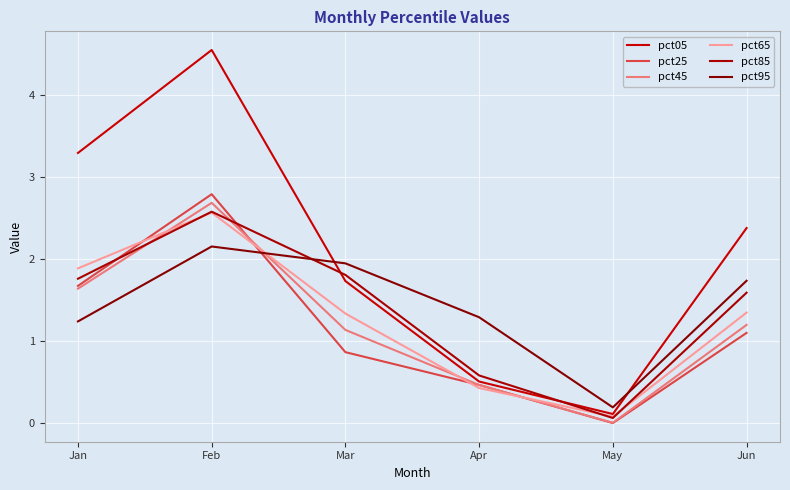

Between Jan and Jun, which is larger?

Jan